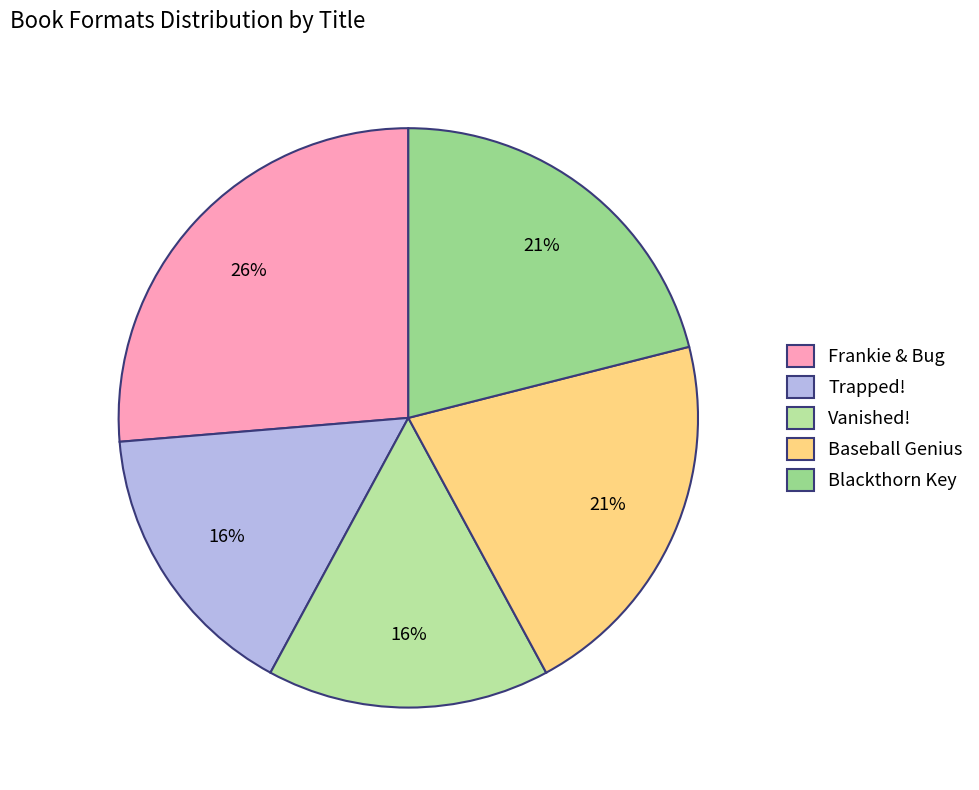

To the nearest percent, what is the combined percentage of Frankie & Bug and Baseball Genius?

47%